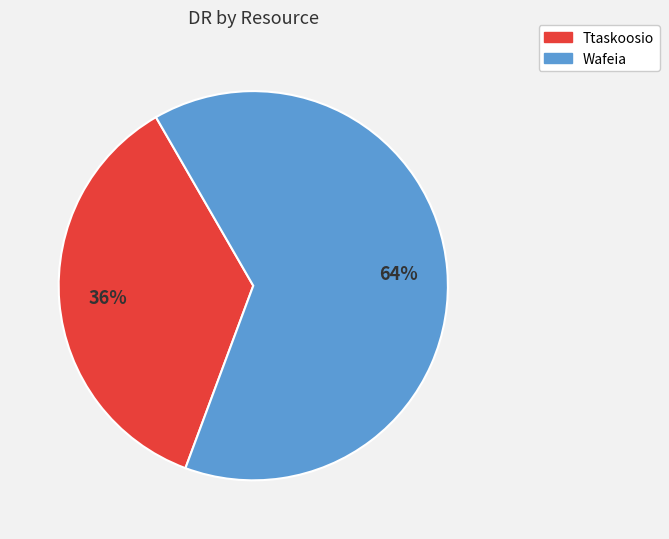

Is it true that Ttaskoosio is 50% of the pie?

False